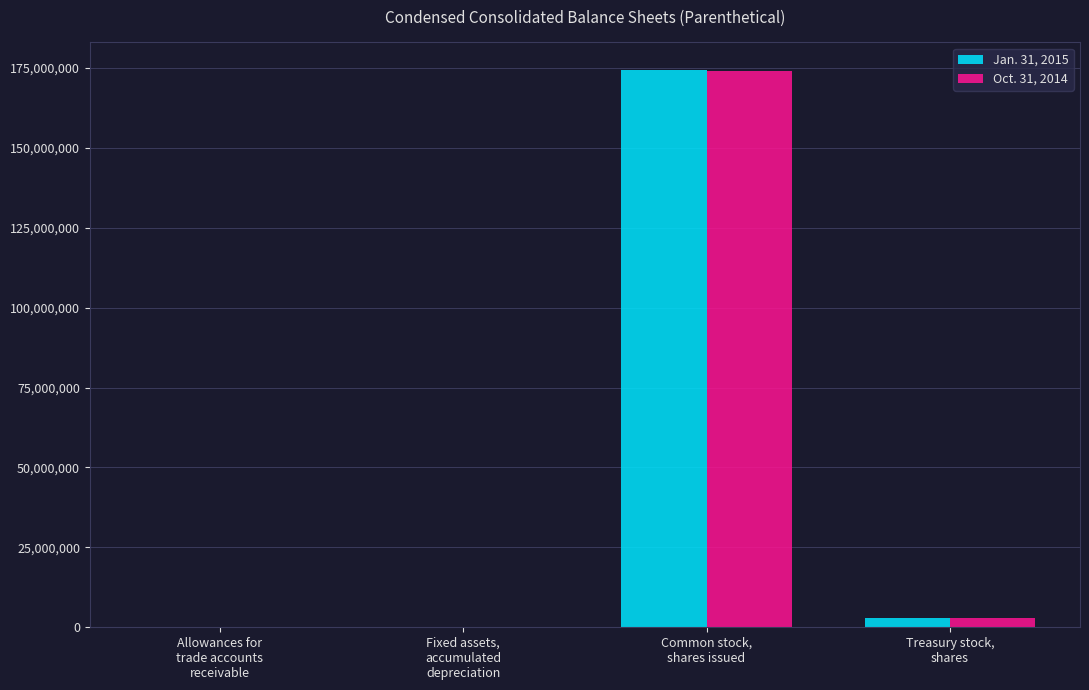

Count the number of data series in this chart.

2